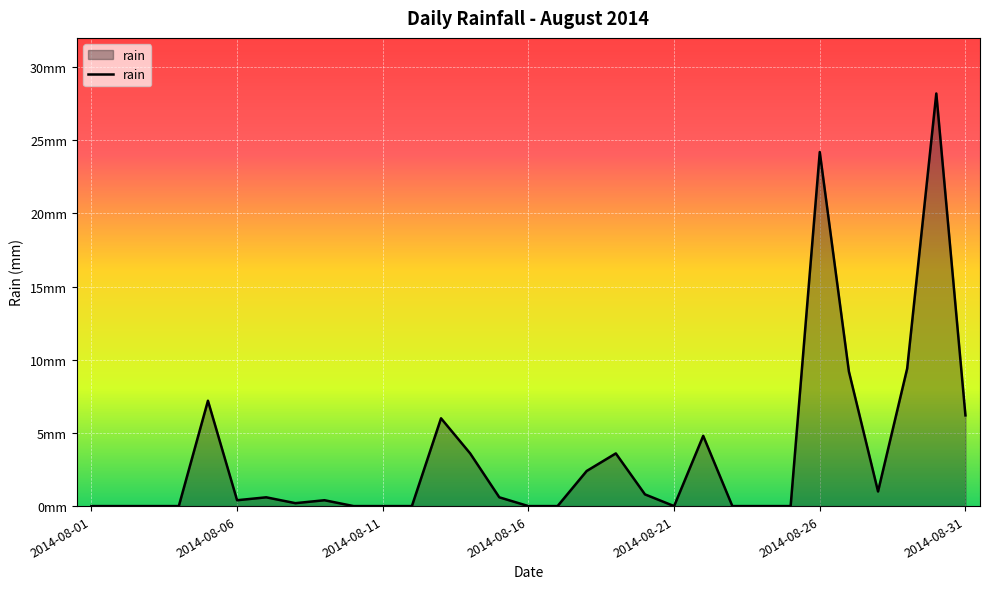

What is the average value?

3.5